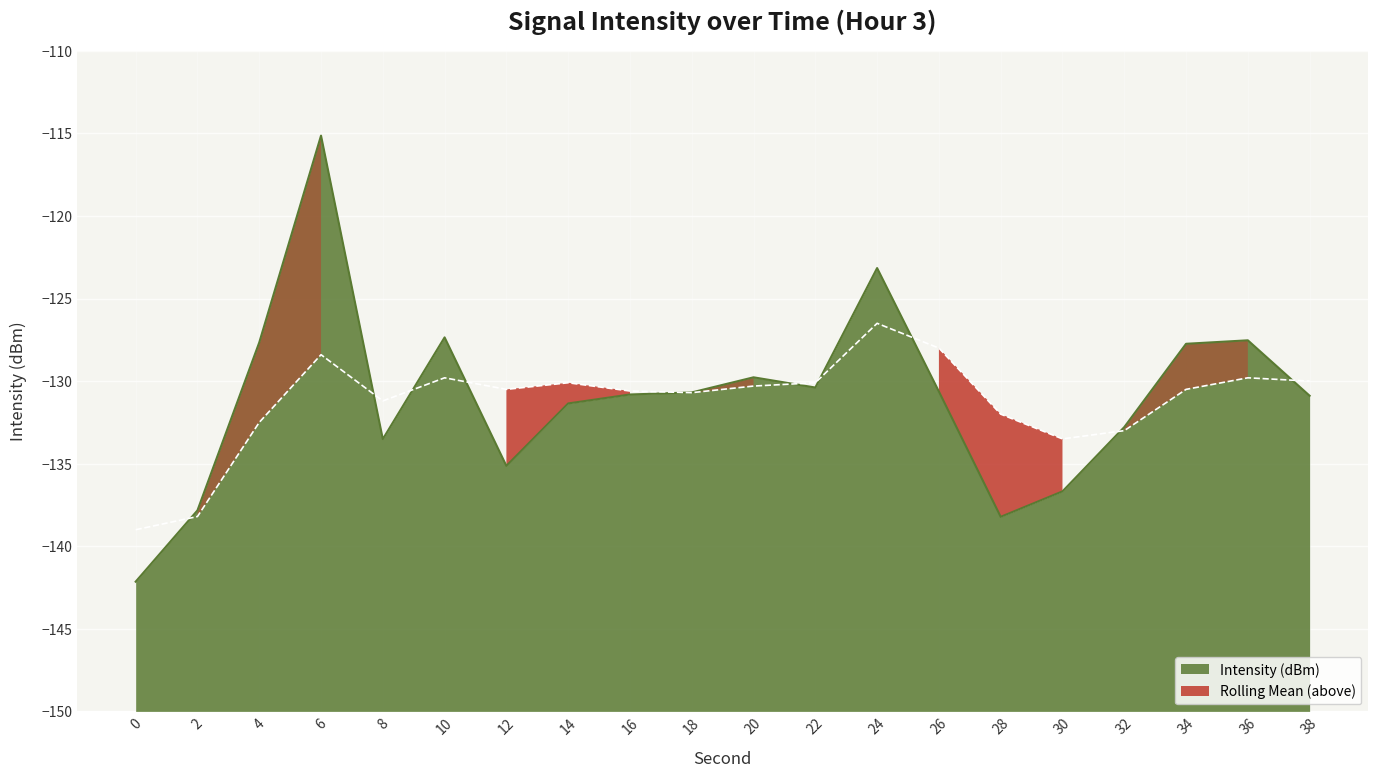

What is the value of the Rolling Mean point at the 10th from the left?

-130.7